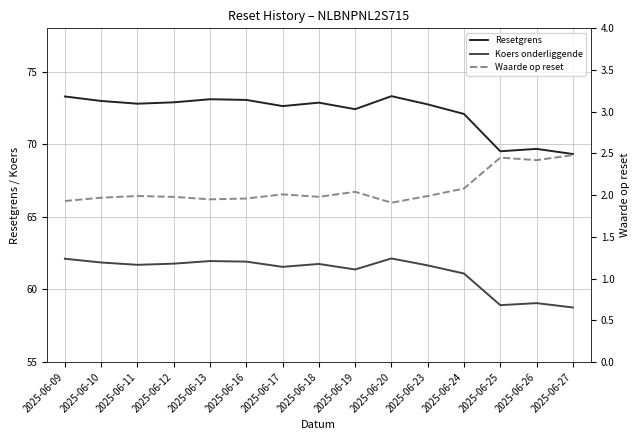

What is the difference between the Koers onderliggende (col_4) values at 2025-06-25 and 2025-06-18?

2.8